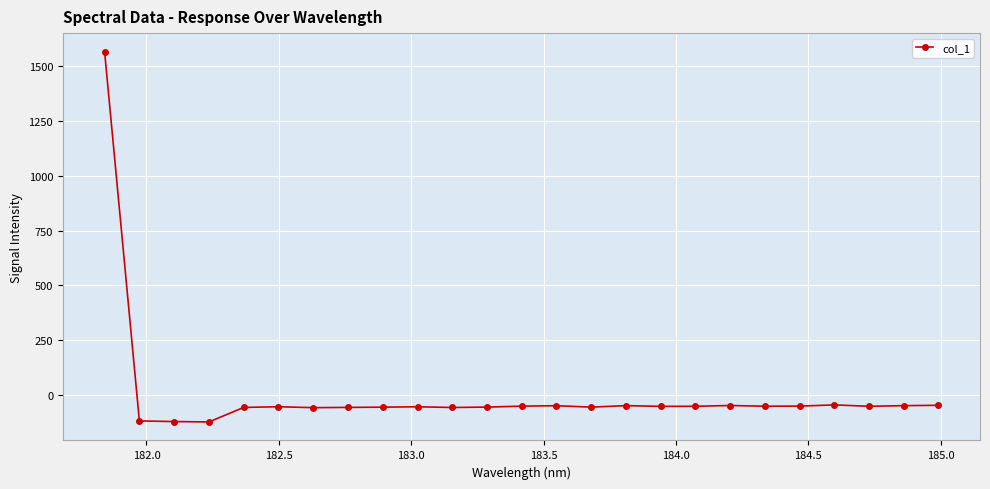

How many values are below -51?

15